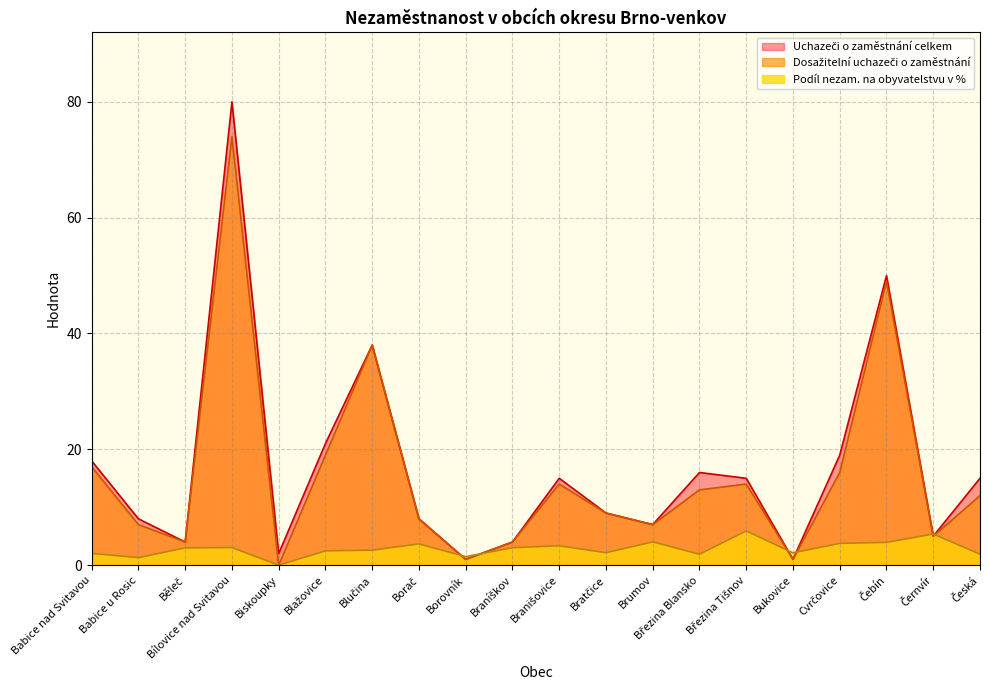

How many data points in Uchazeči o zaměstnání celkem are less than 15?

10